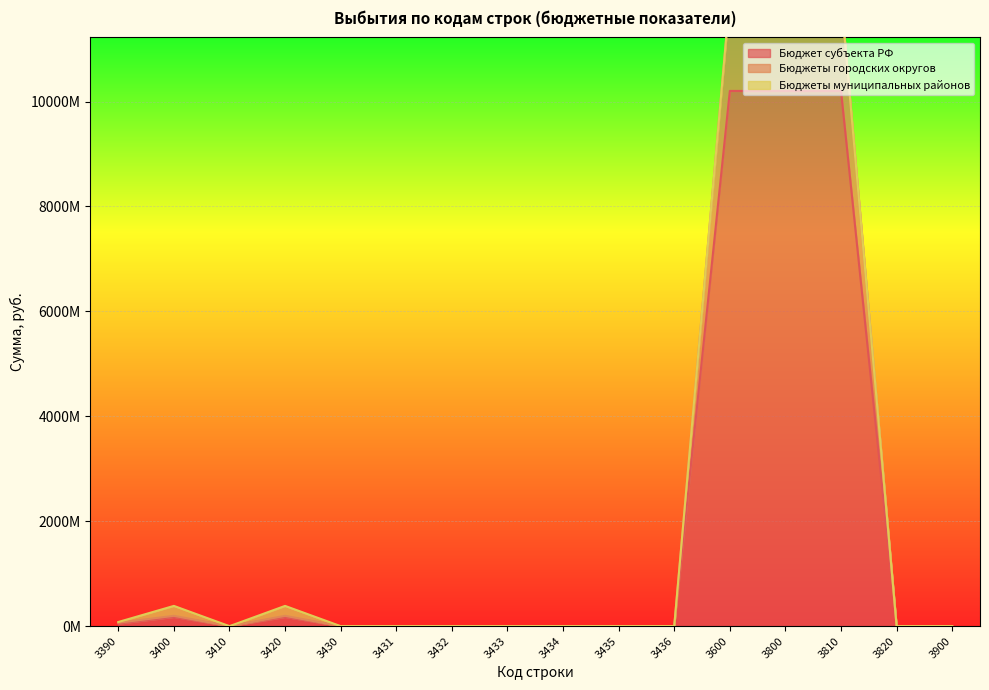

At which category does Бюджеты городских округов reach its first local peak?

3400